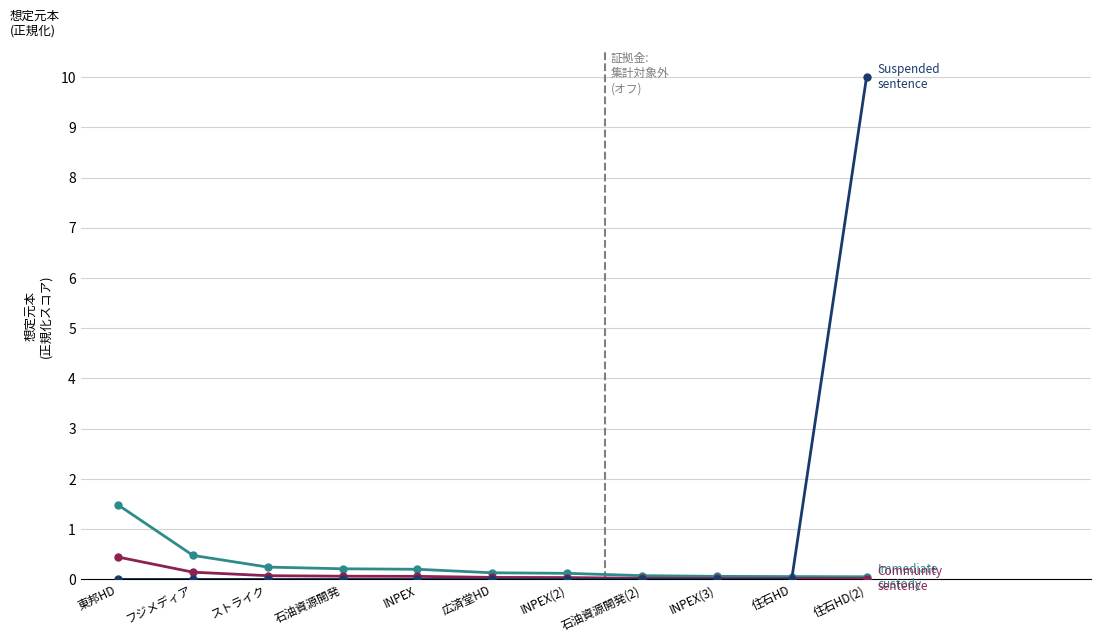

At which category is the sum across all series the highest?

住石HD(2)